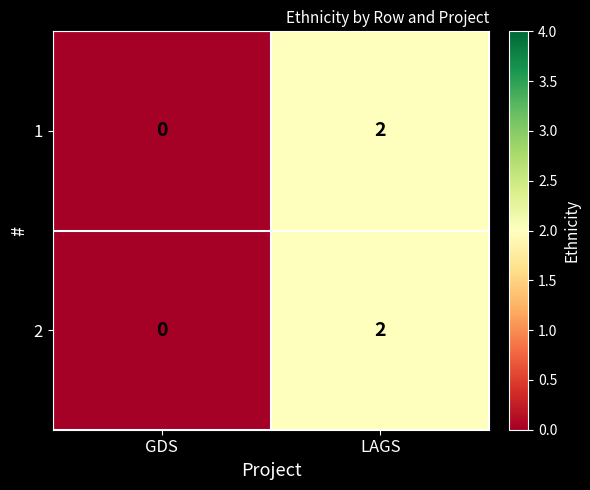

The 1 series shows 1 at LAGS. True or false?

False